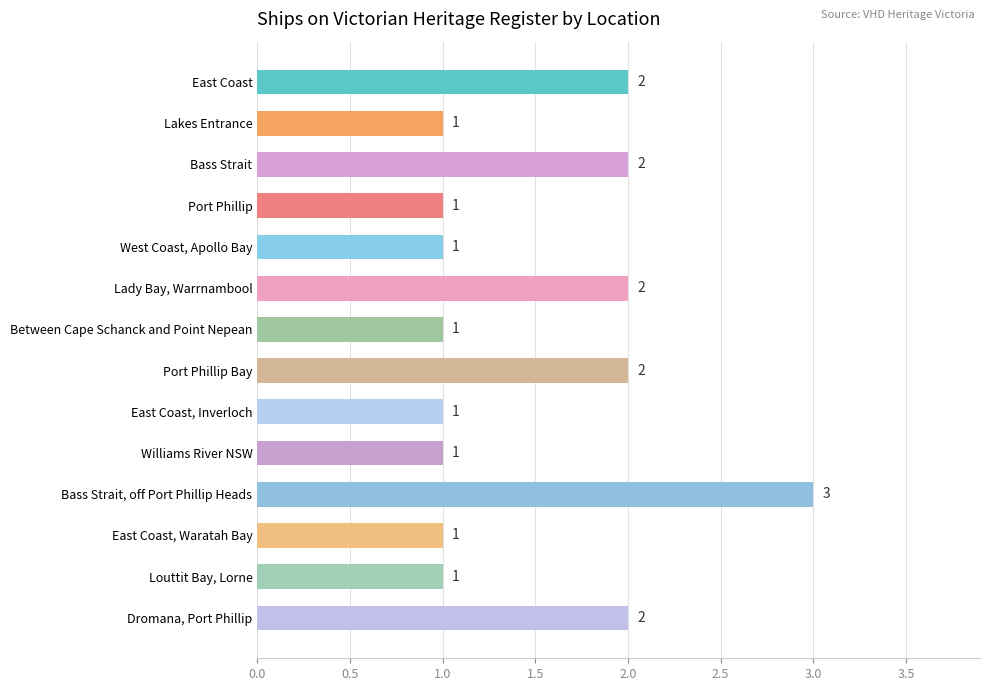

True or false: the data shows 1 at Williams River NSW.

True